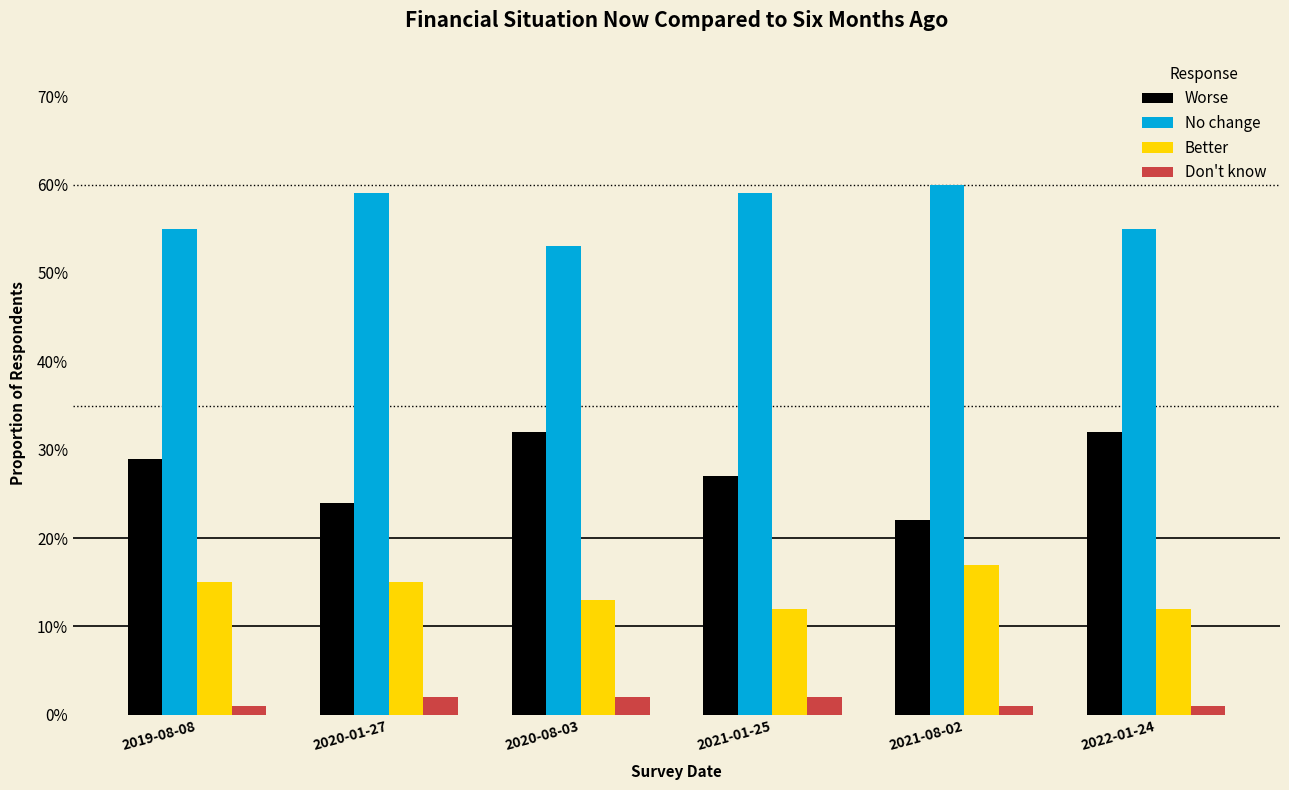

Which series has the largest range (max minus min)?

Worse